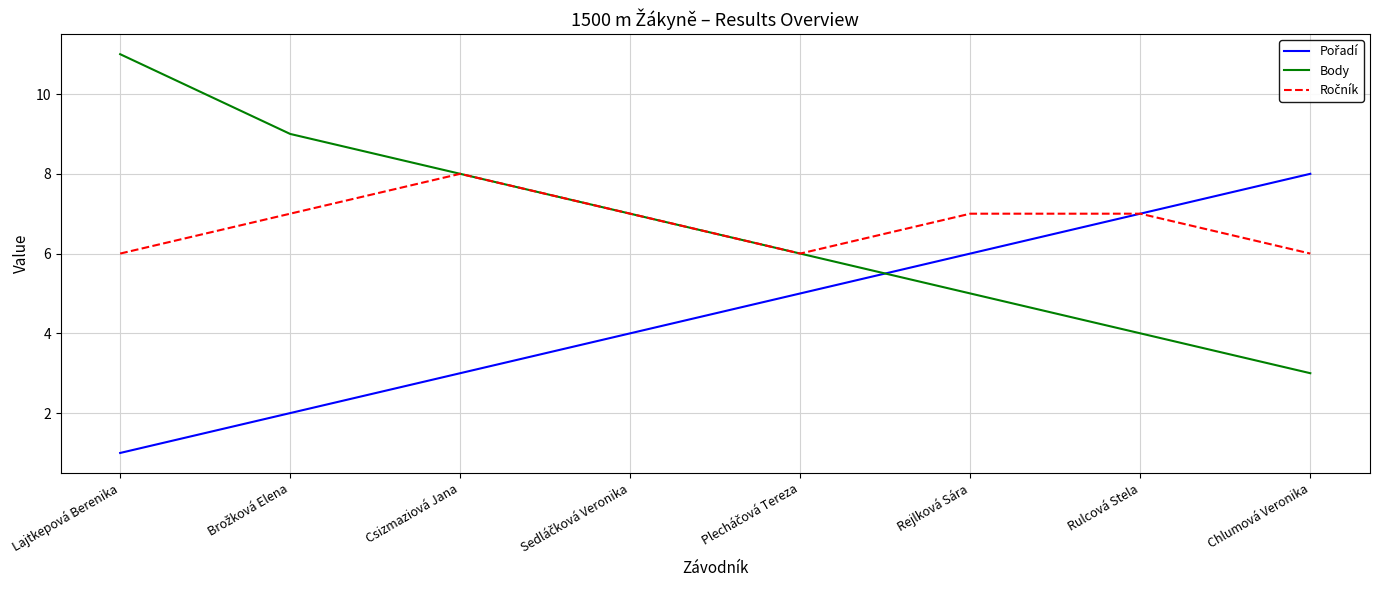

Which series has the largest range (max minus min)?

Body